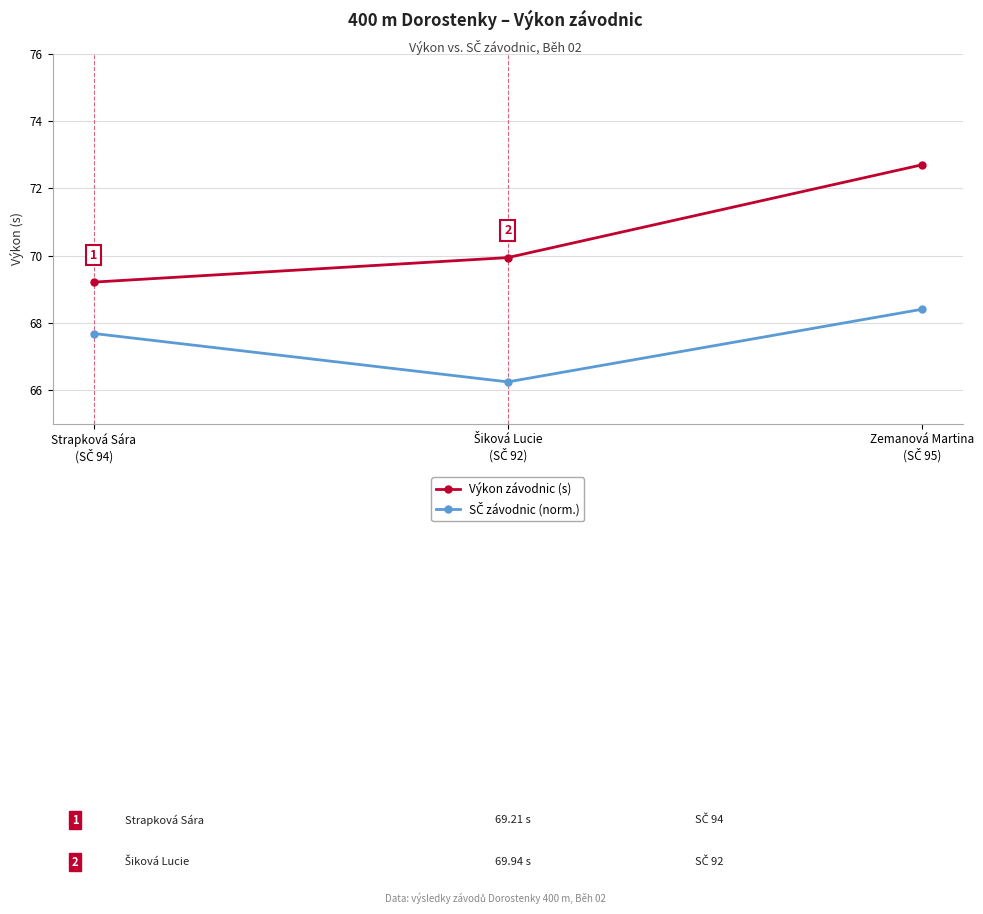

What is the greatest value displayed?

72.7